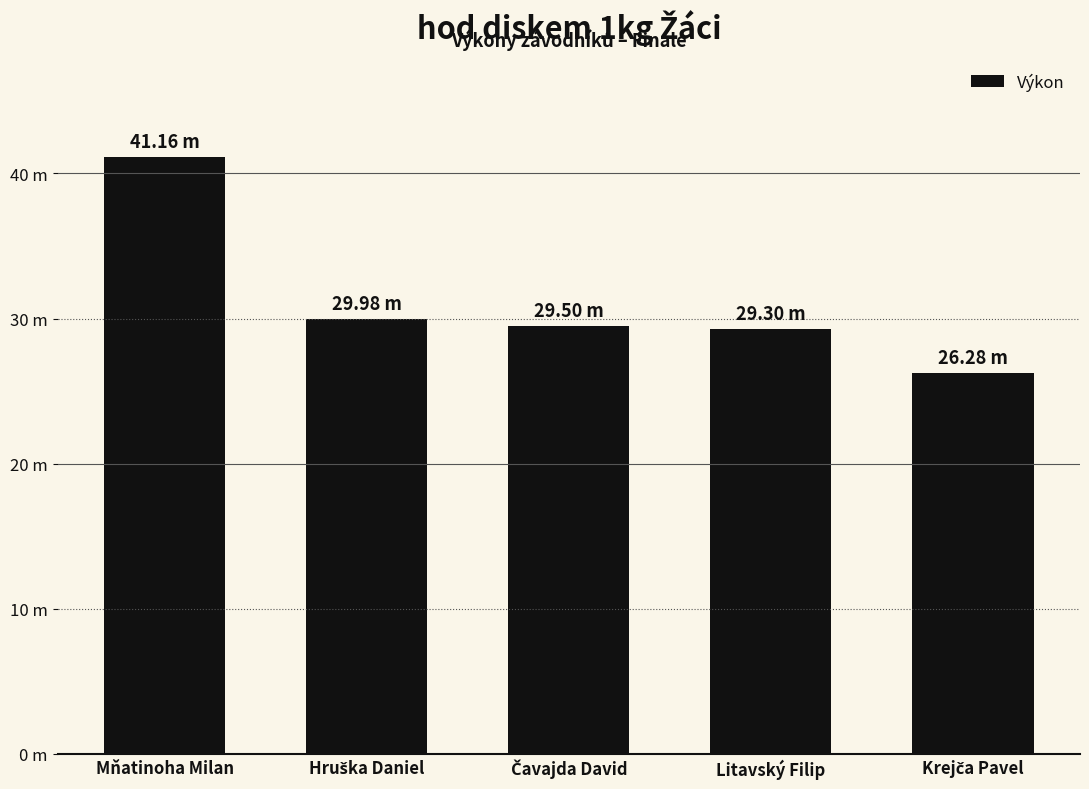

Does the chart contain any negative values?

No